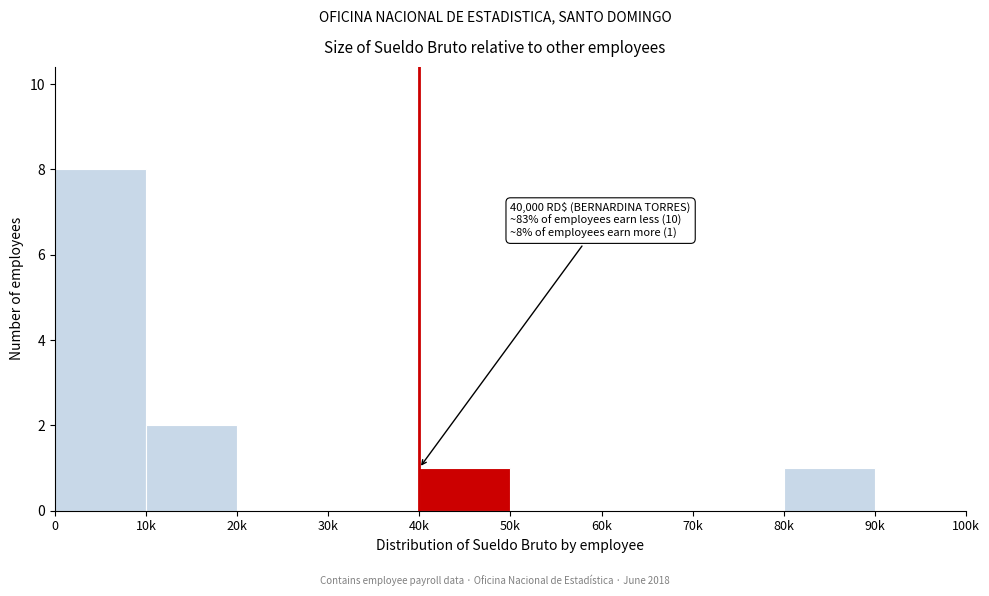

Reading left to right, extract all data points from this chart.

0=8	10k=2	20k=0	30k=0	40k=1	50k=0	60k=0	70k=0	80k=1	90k=0